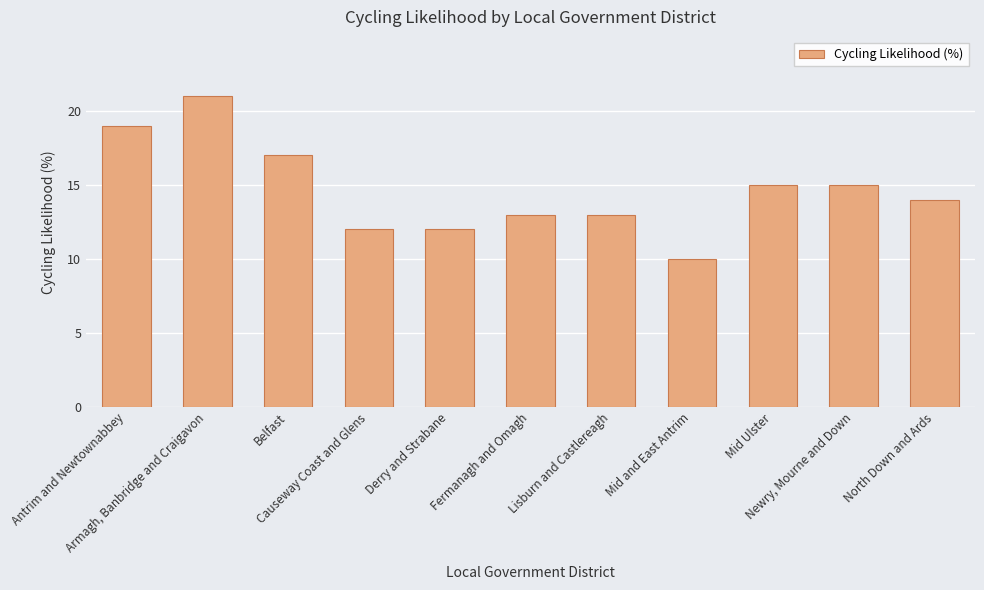

Is it true that the value at Fermanagh and Omagh is 13?

True